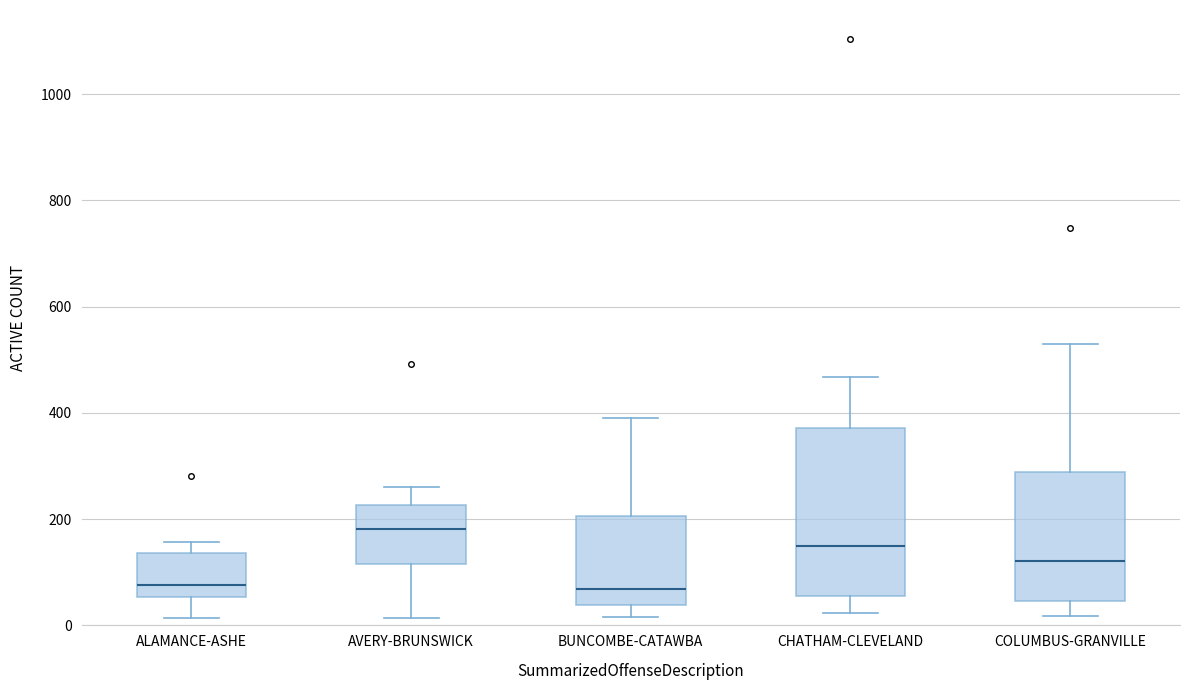

Which box is the tallest, from its lower edge to its upper edge?

CHATHAM-CLEVELAND